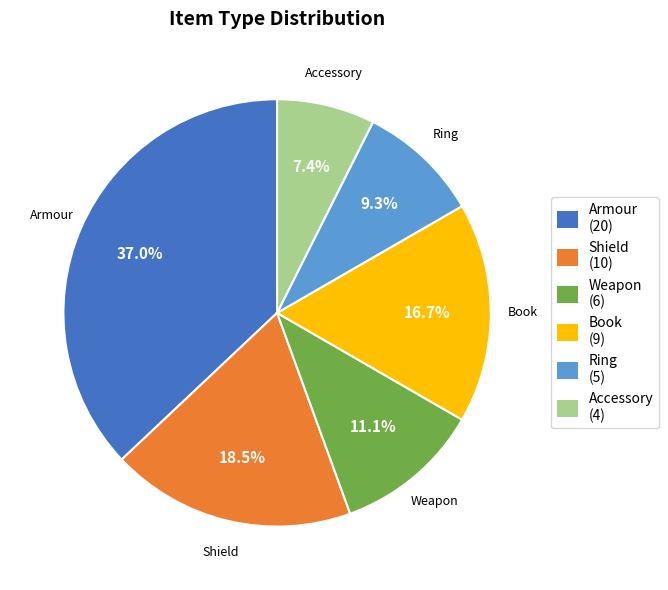

How many segments does this pie chart have?

6